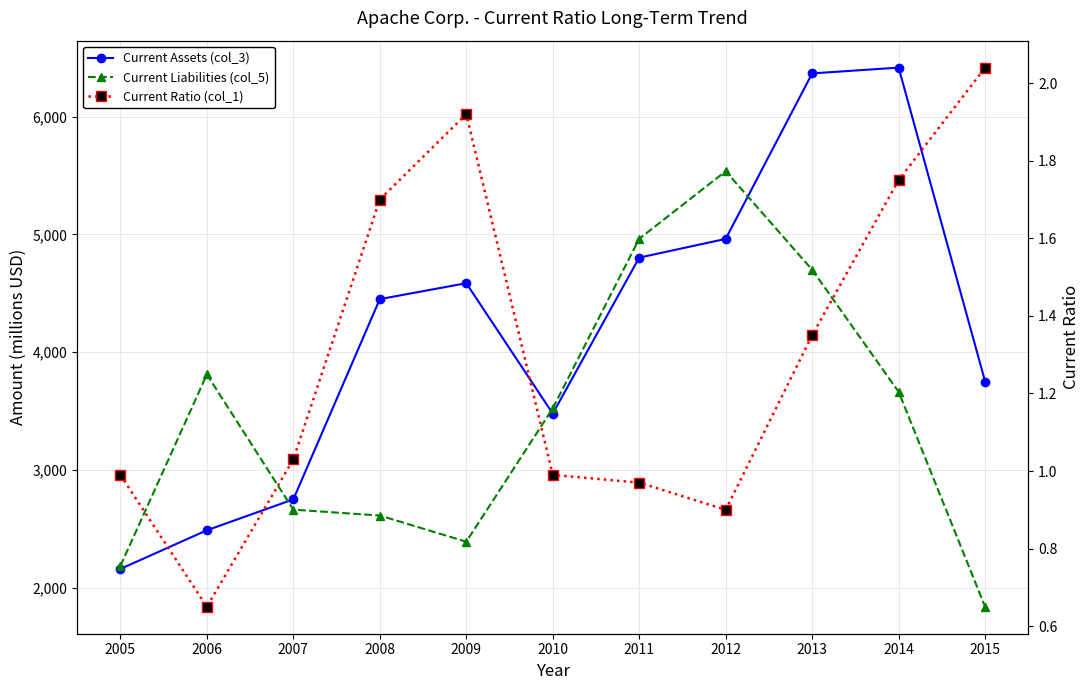

What is the total value across all series at 2007?

5418.0